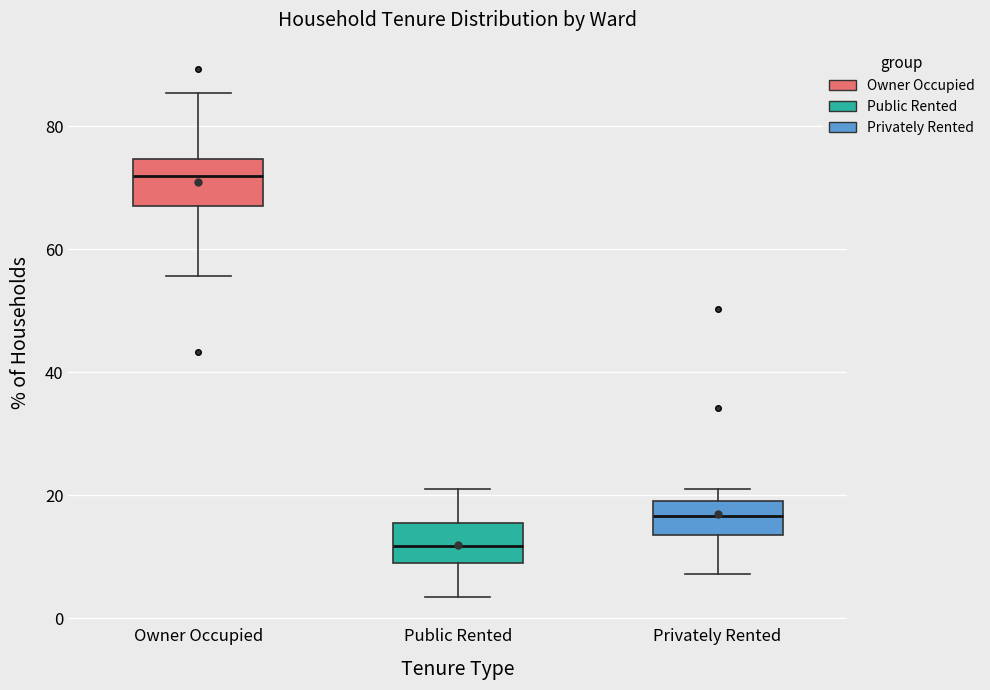

Where does the lower whisker of the box for Owner Occupied end on the y-axis? The values are not printed on the chart, so give them approximately, as read against the axis.

56